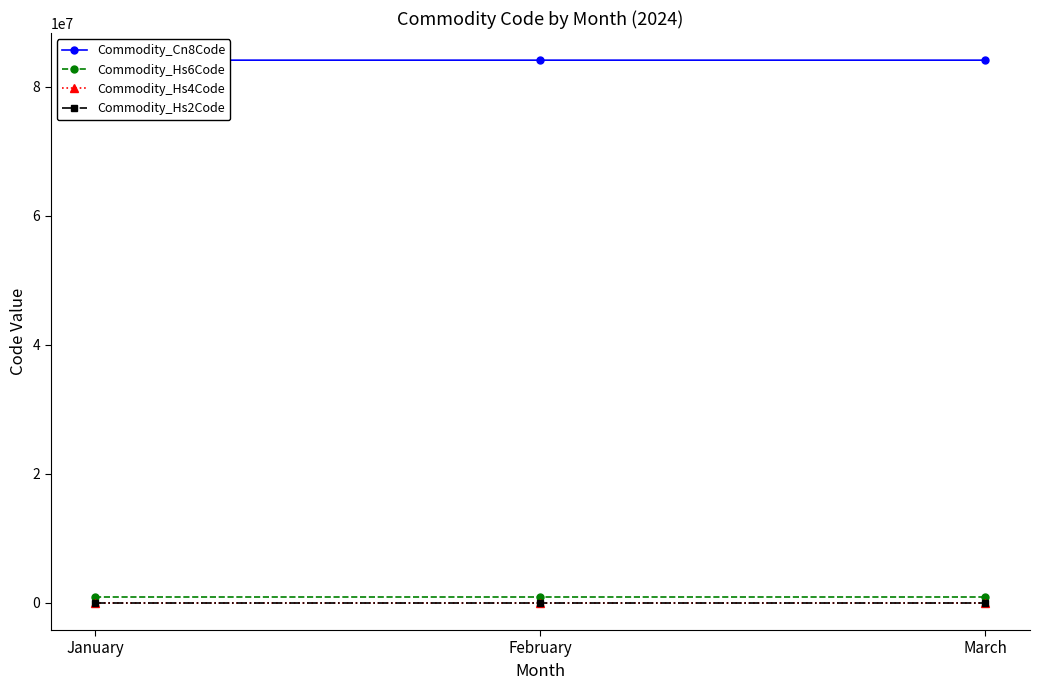

Is the value of Commodity_Cn8Code at January greater than the value of Commodity_Hs6Code at January?

Yes